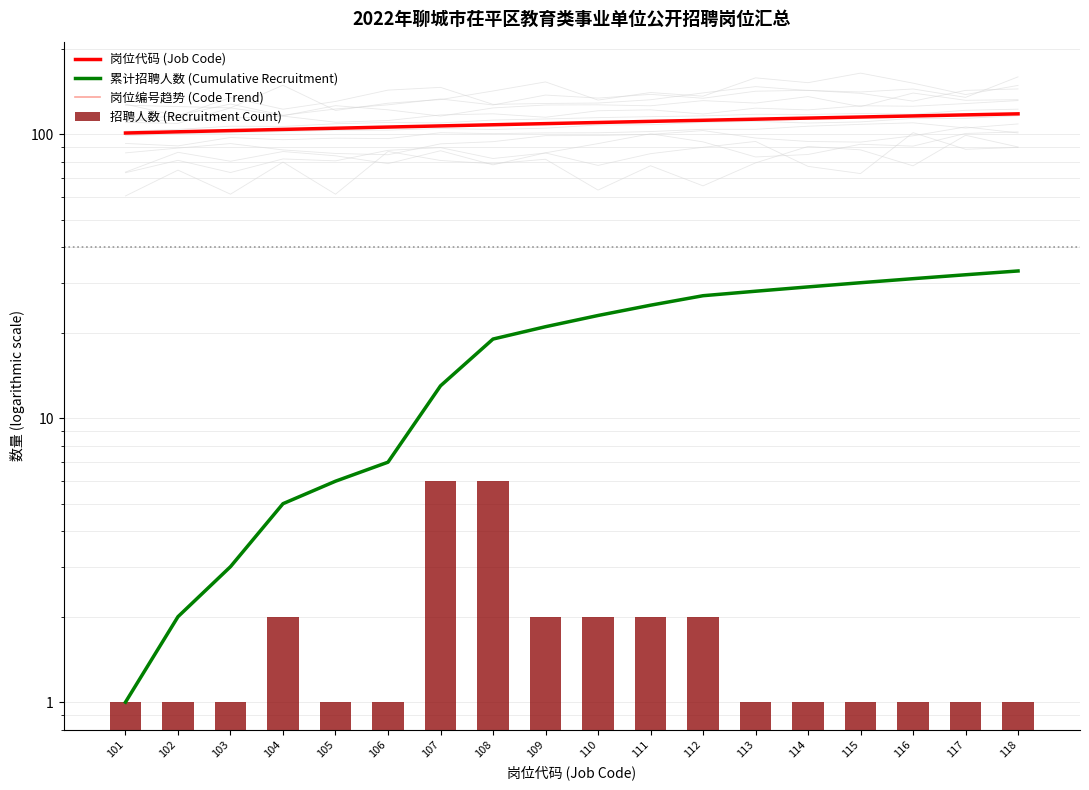

Reading left to right, what are all the values shown in this chart?

岗位代码 (Job Code): 101	102	103	104	105	106	107	108	109	110	111	112	113	114	115	116	117	118
累计招聘人数 (Cumulative Recruitment): 1	2	3	5	6	7	13	19	21	23	25	27	28	29	30	31	32	33
岗位编号趋势 (Code Trend): 101	102	103	104	105	106	107	108	109	110	111	112	113	114	115	116	117	118
招聘人数 (Recruitment Count): 1	1	1	2	1	1	6	6	2	2	2	2	1	1	1	1	1	1